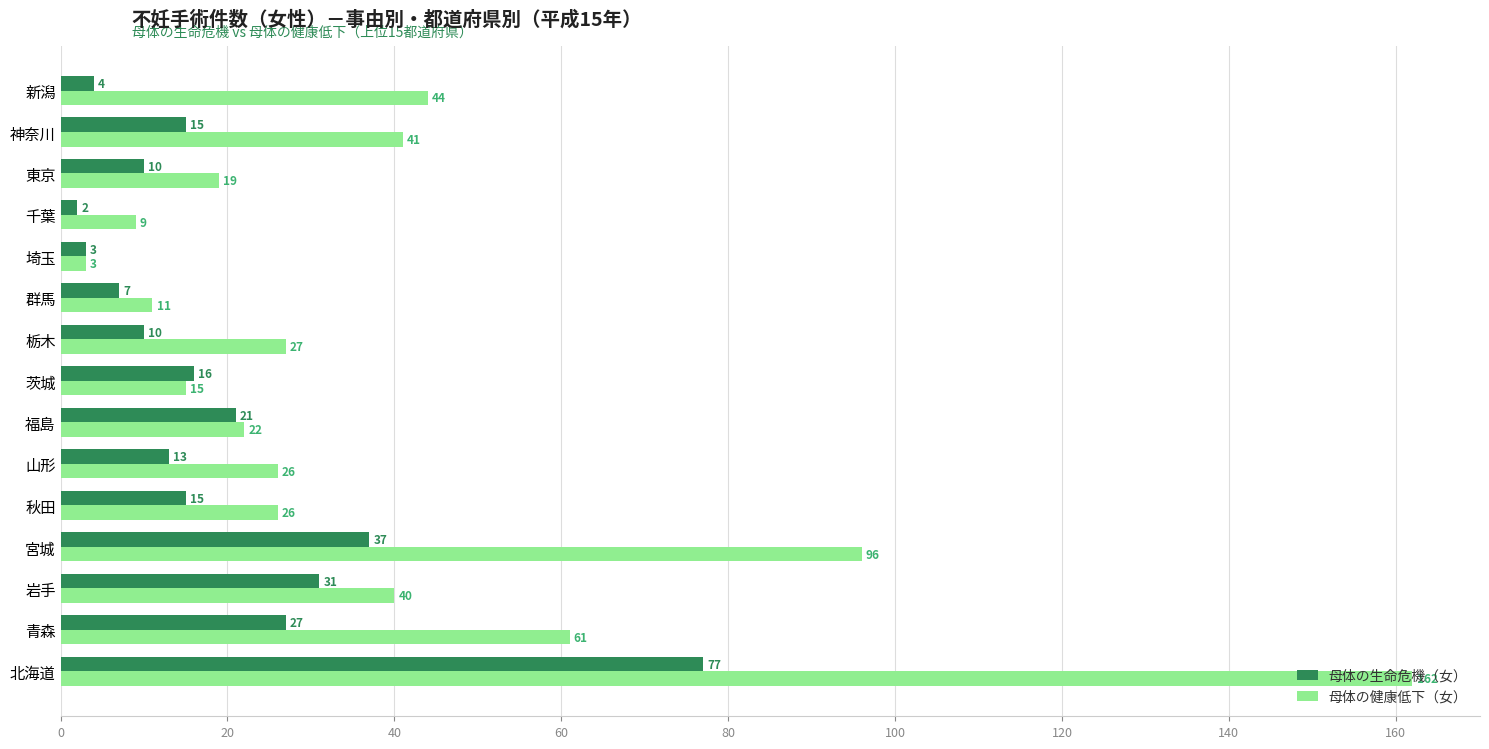

The value of 母体の生命危機（女） at 岩手 is 50. True or false?

False